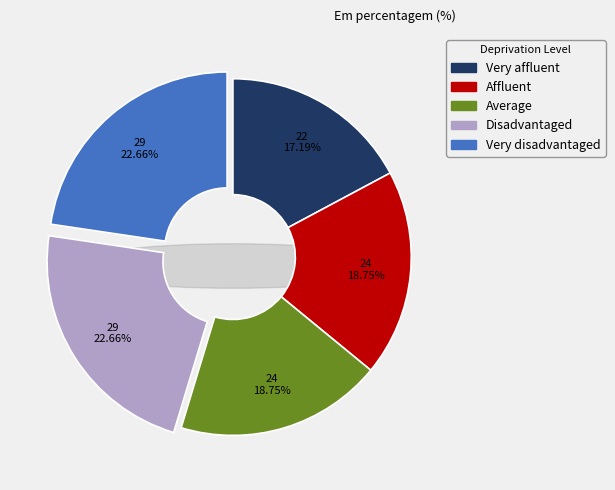

To the nearest percent, what is the average slice percentage?

20%